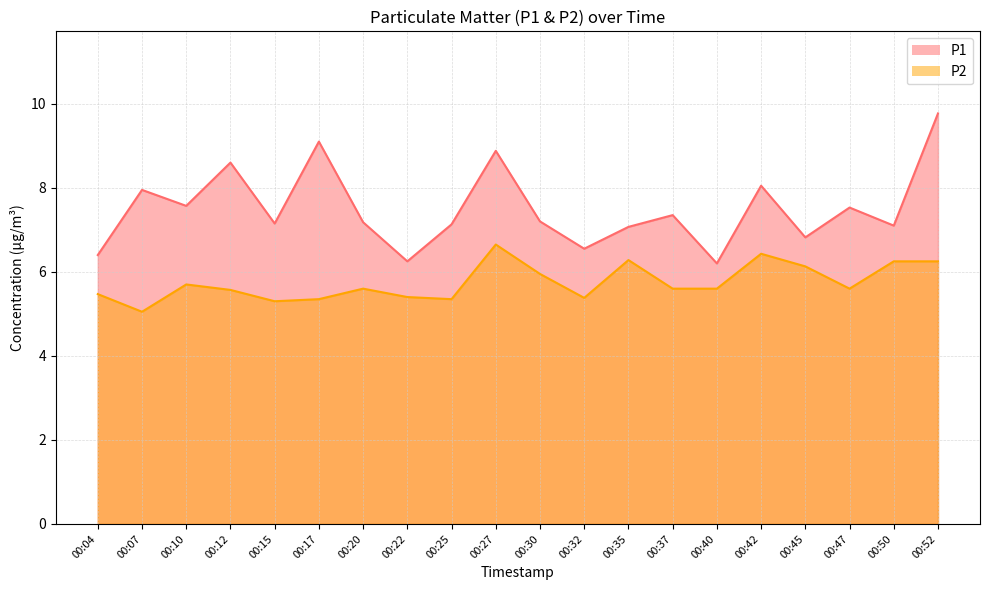

What is the value of the P2 point at the 13th from the left?

6.3